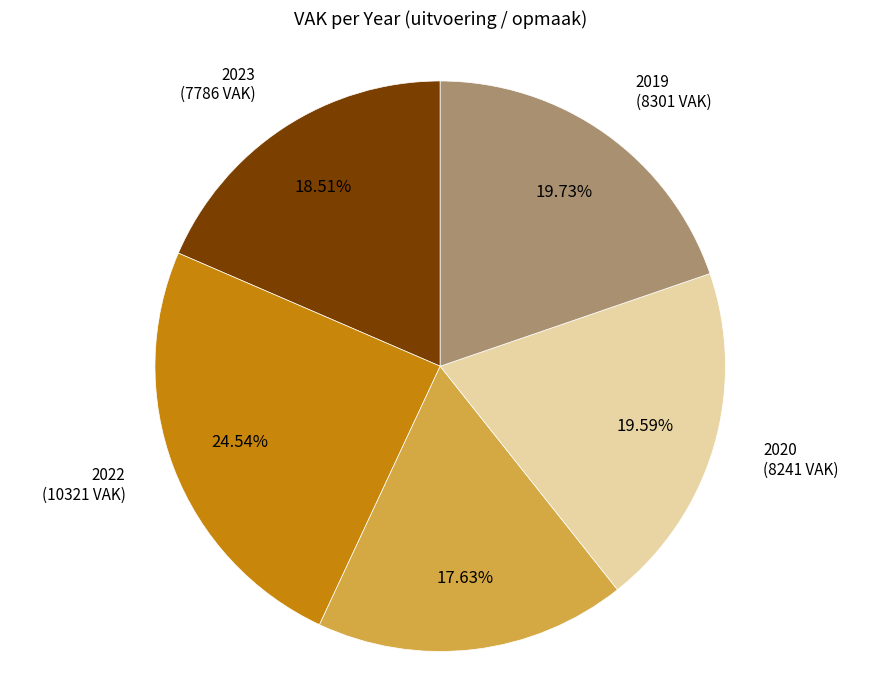

Combined, do 2022 (10321 VAK) and 2021 (7416 VAK) account for over 50%?

No